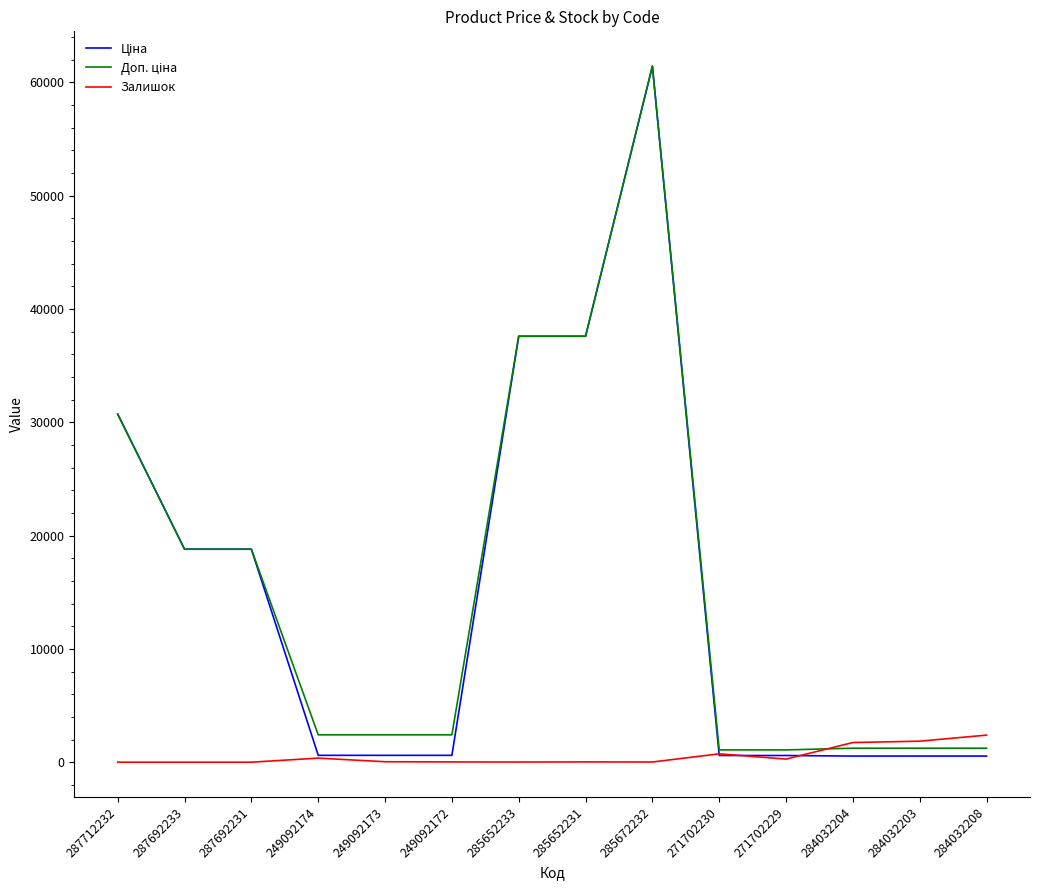

Is this an area chart (filled region under the line)?

No